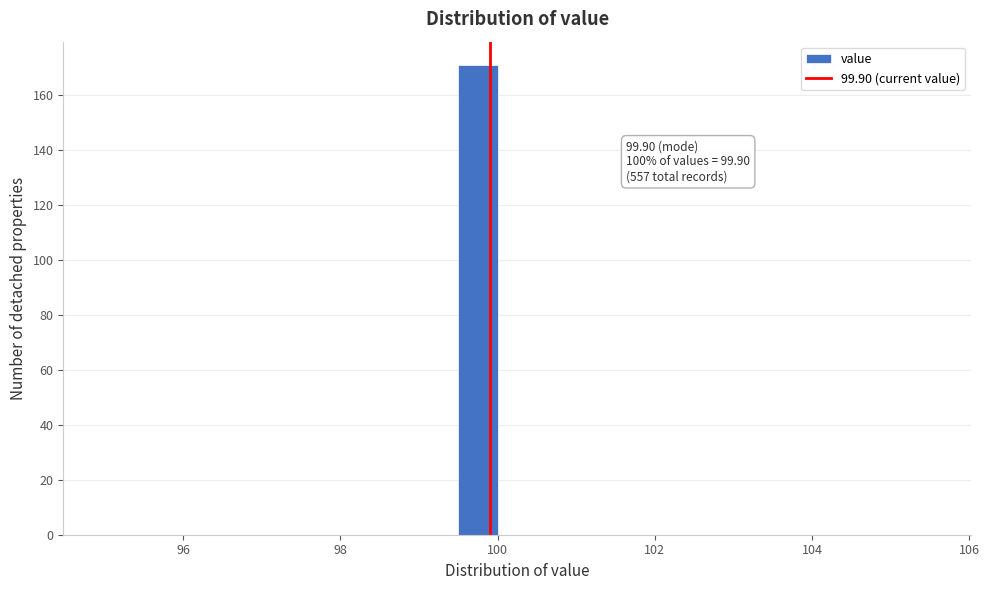

Read against the x-axis, roughly where is the centre of the tallest bar?

99.8